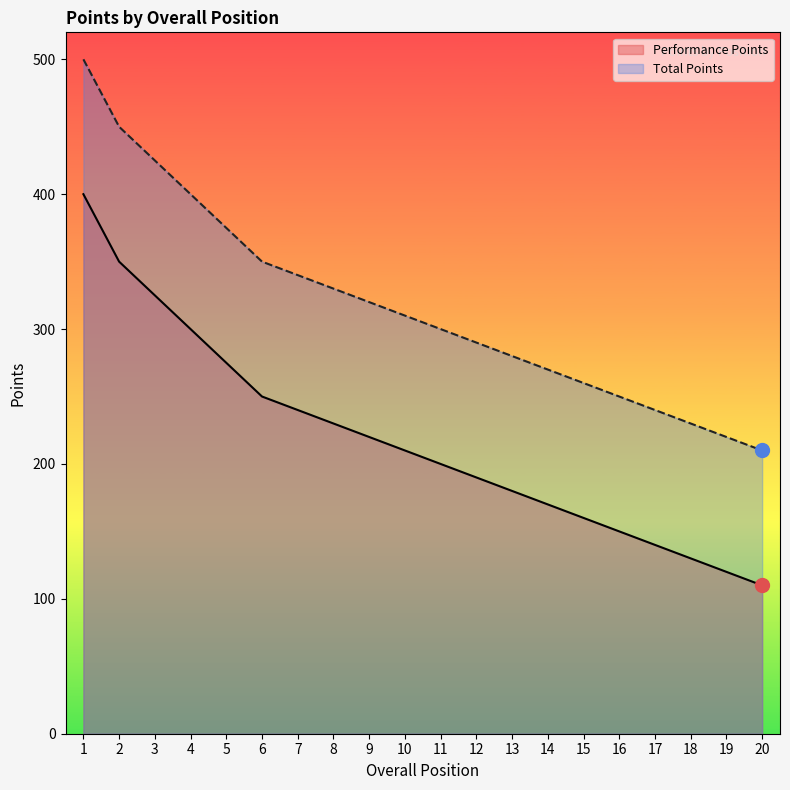

What is the value of the Performance Points point at the 15th from the left?

160